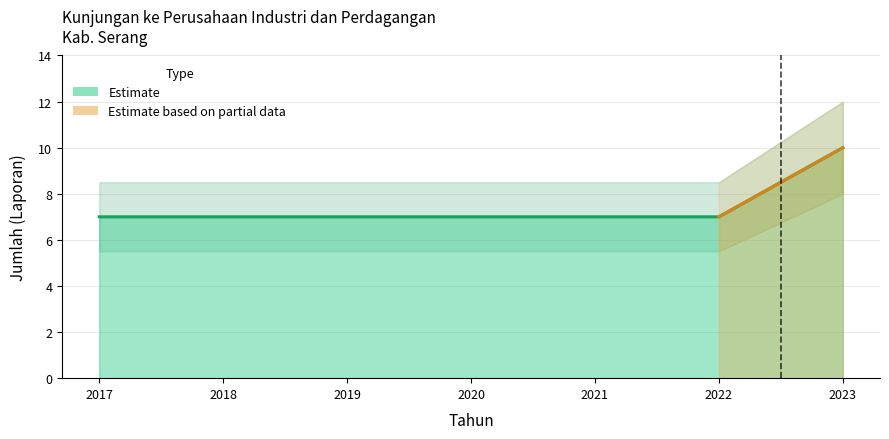

Is it true that the value at 2019 is 4?

False